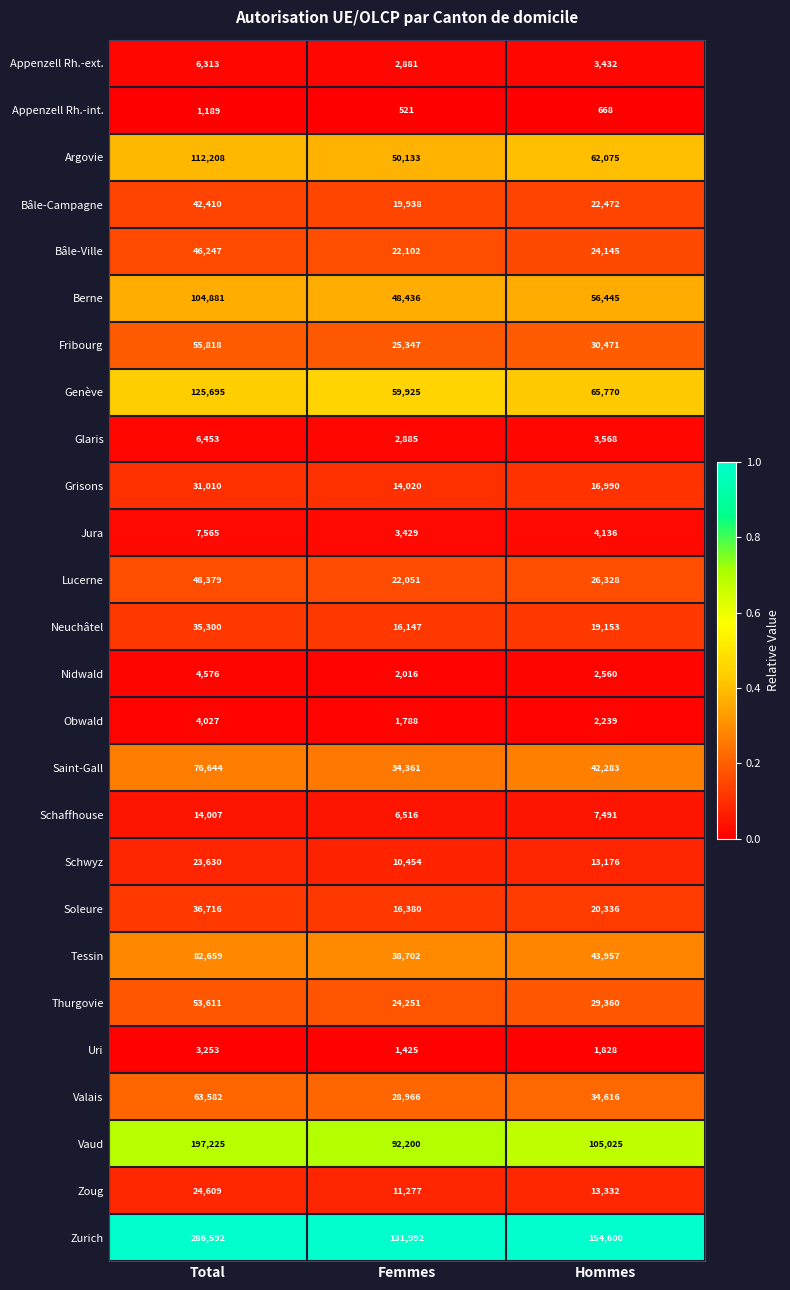

Which series has the largest total across all categories?

Zurich